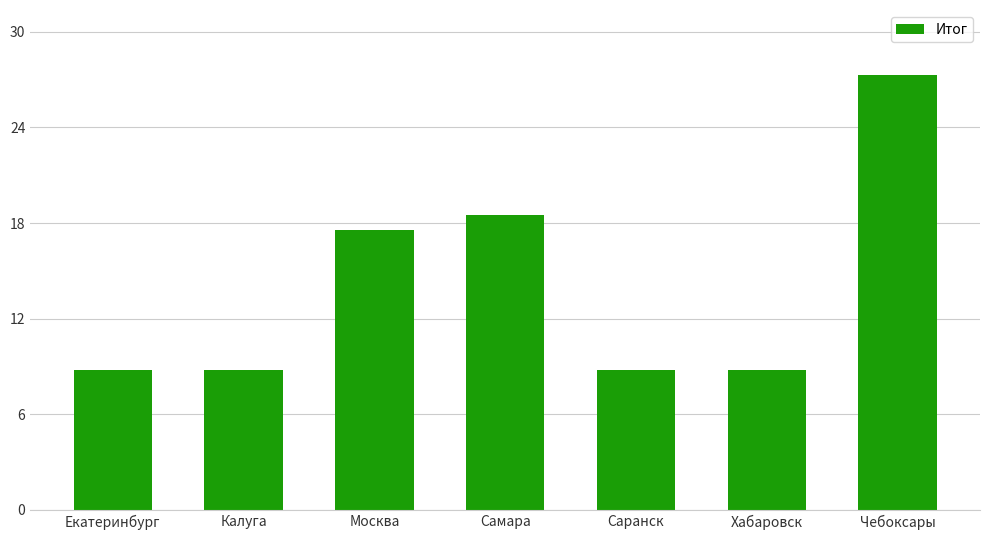

Approximately how many times larger is the value at Саранск compared to Чебоксары?

0.3